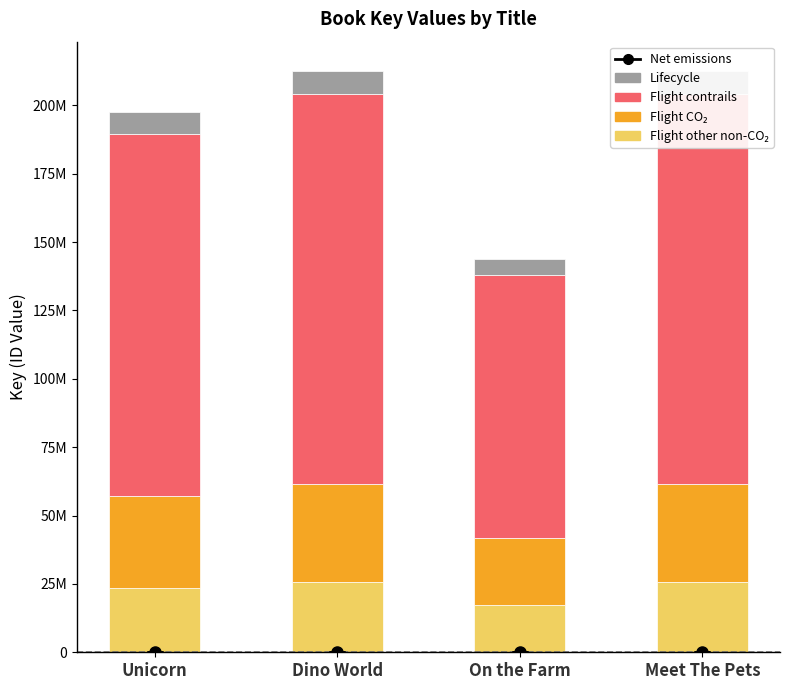

Reading left to right, list all the values displayed in this chart.

Flight other non-CO₂: 23686461.0	25518110.0	17255476.8	25516775.6
Flight CO₂: 33555819.8	36150655.9	24445258.8	36148765.5
Flight contrails: 132249407.2	142476114.4	96343078.8	142468664.0
Lifecycle: 7895487.0	8506036.7	5751825.6	8505591.9